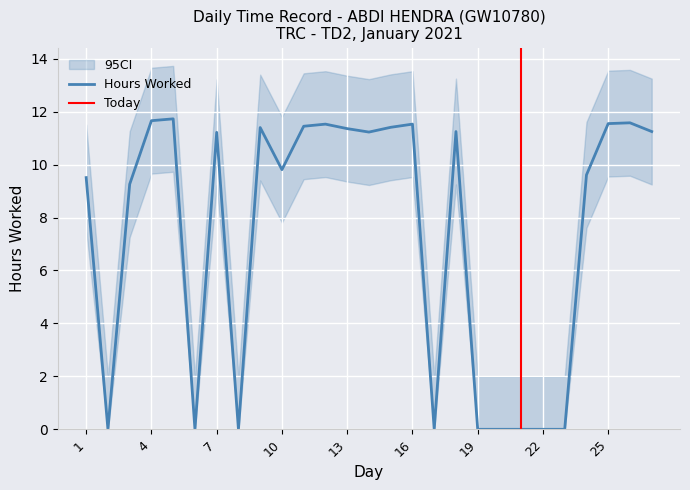

What is the change in value from 12 to 24?

-1.9